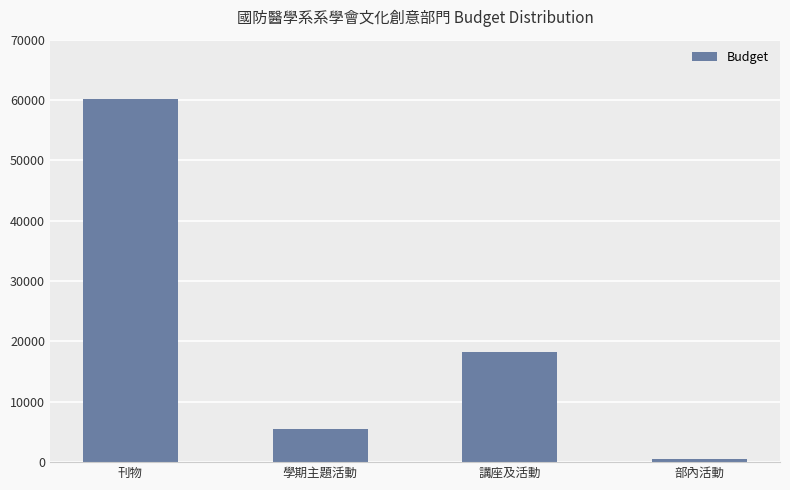

Reading left to right, extract all data points from this chart.

60250	5520	18210	550